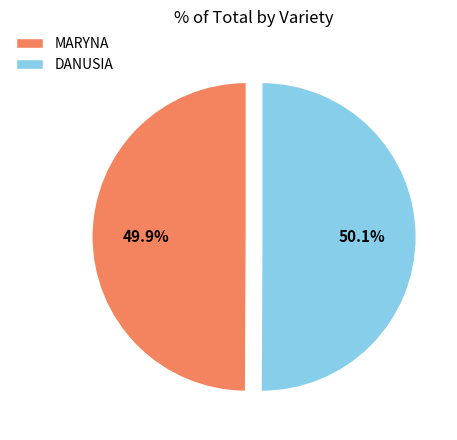

Count the number of slices in the pie.

2